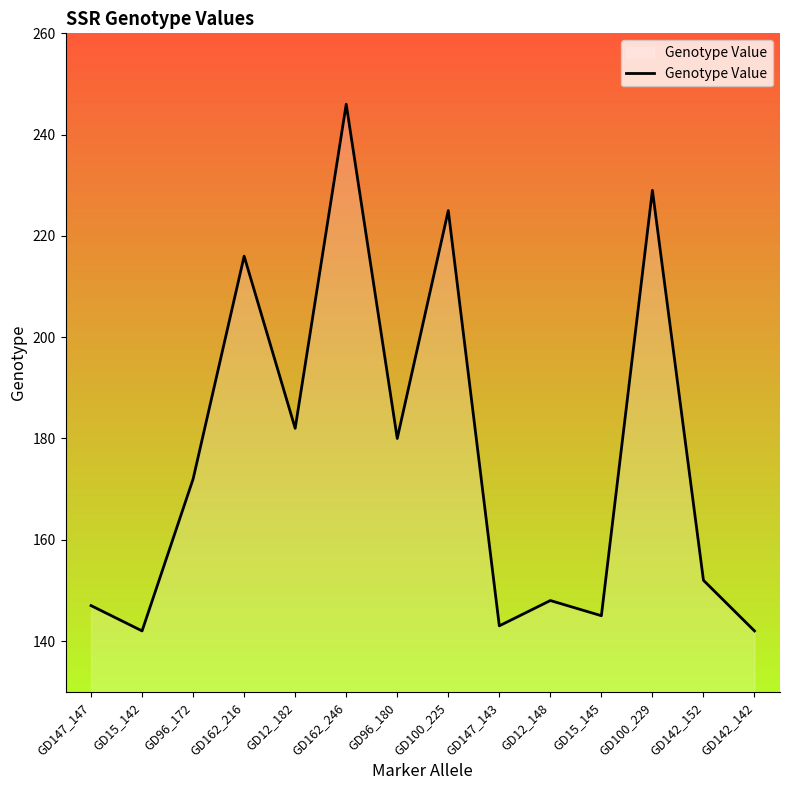

How many lines are shown in the chart?

1